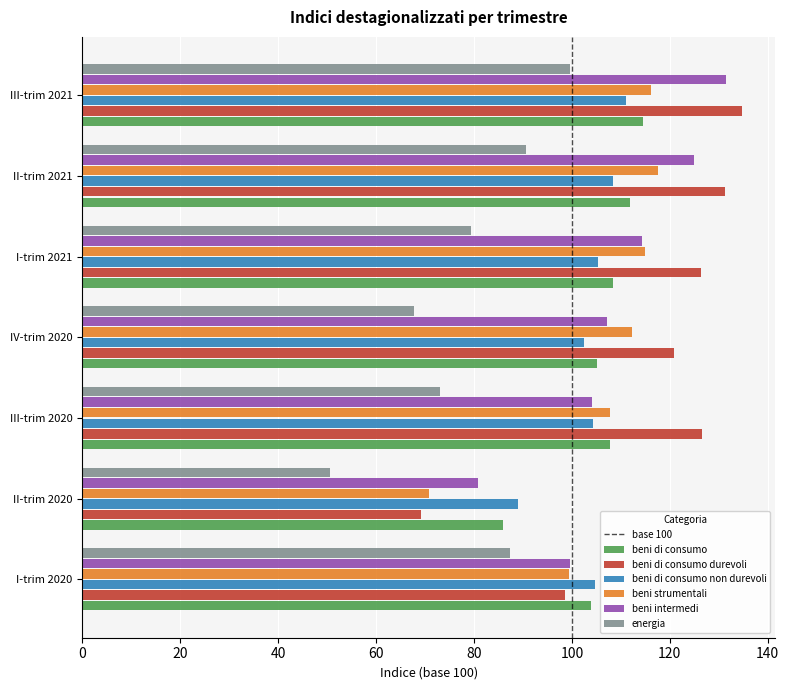

At which category does the chart reach its minimum across all series?

II-trim 2020